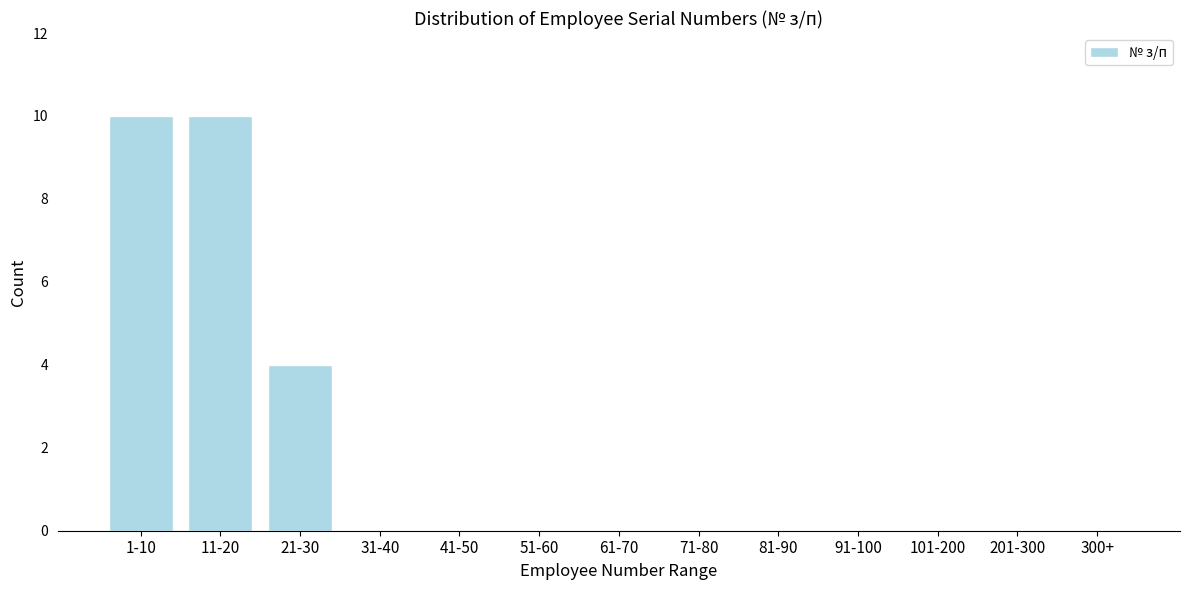

Reading left to right, extract all data points from this chart.

1-10=10	11-20=10	21-30=4	31-40=0	41-50=0	51-60=0	61-70=0	71-80=0	81-90=0	91-100=0	101-200=0	201-300=0	300+=0